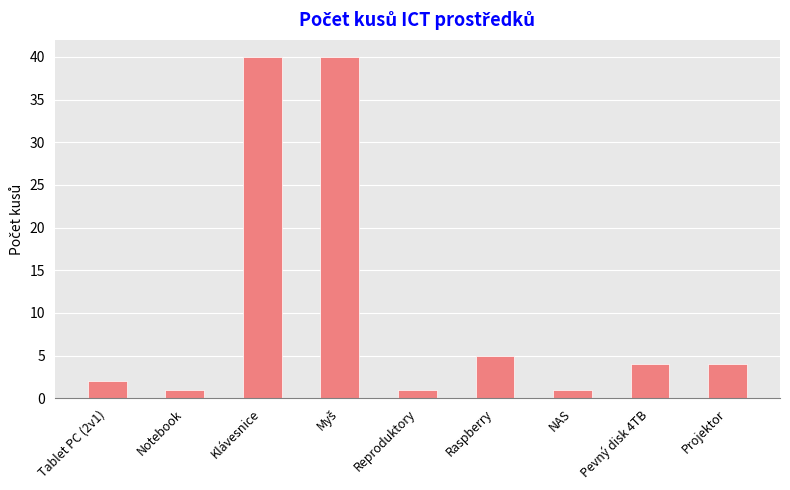

Which has a higher value, Klávesnice or NAS?

Klávesnice